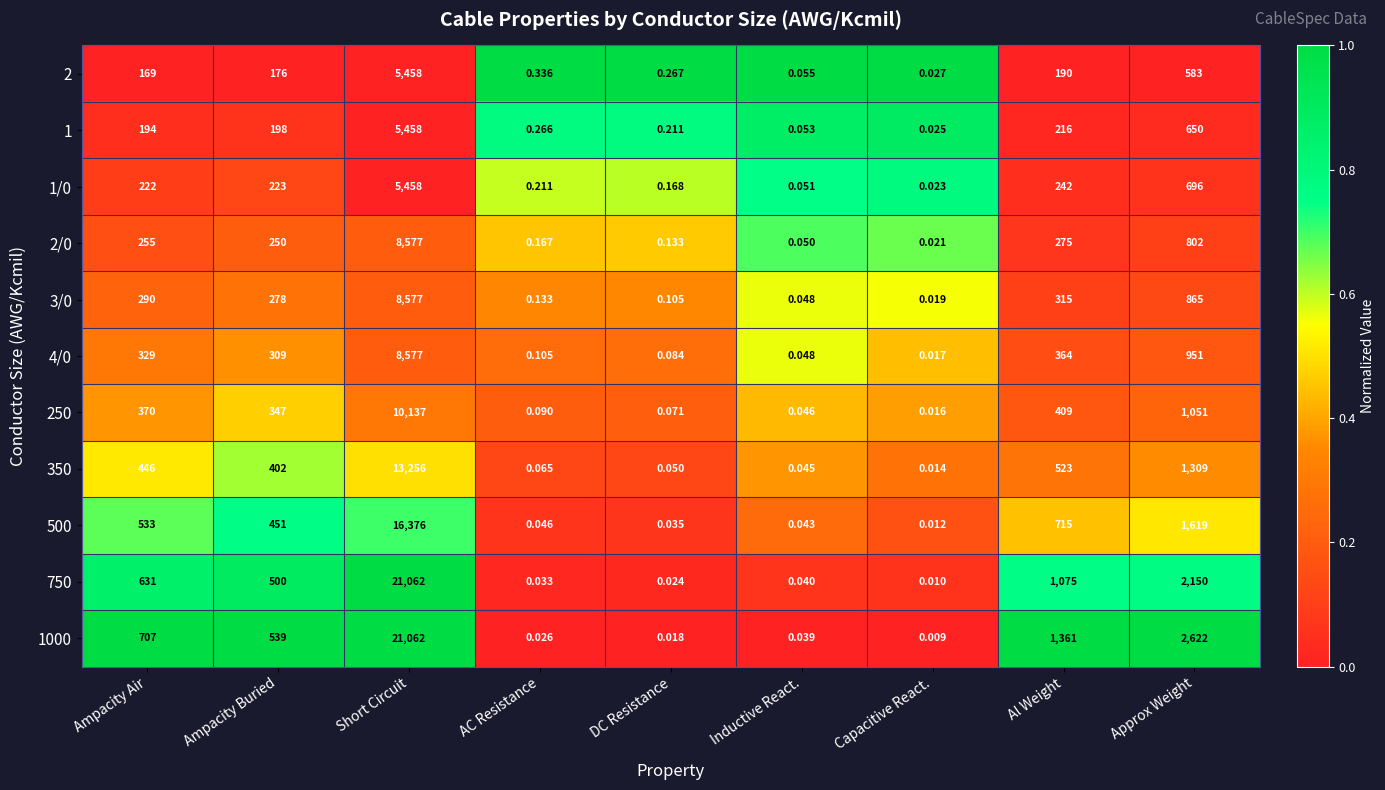

At which category is the sum across all series the highest?

Short Circuit